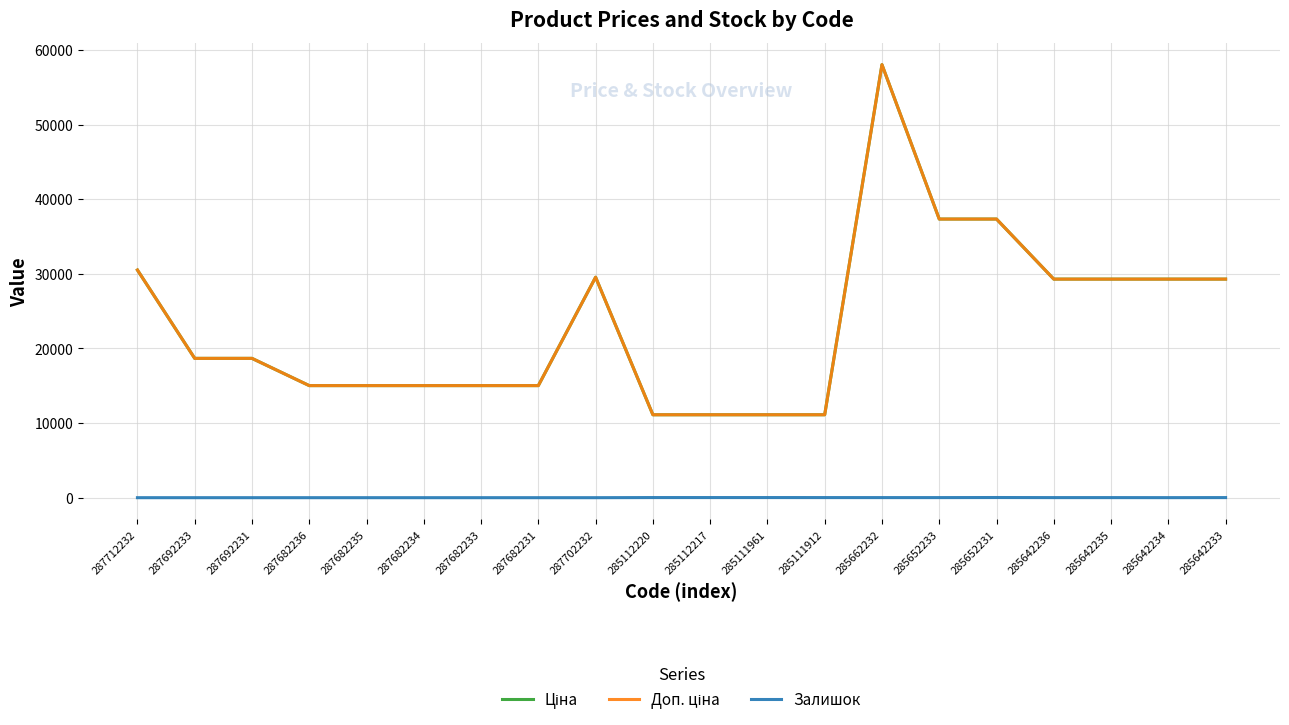

Read the Ціна value at 287682233.

15019.2